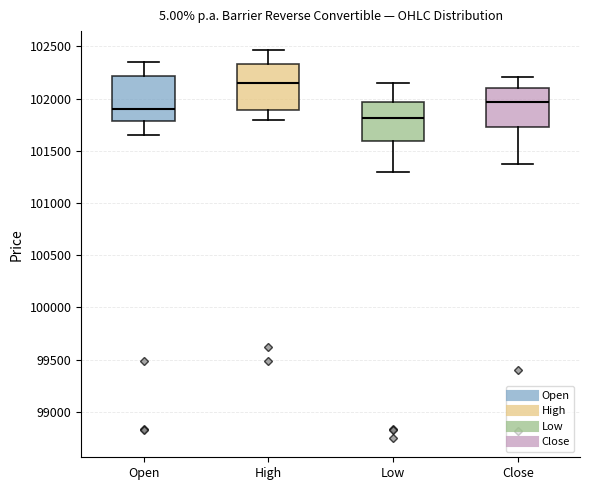

Which box has the highest median line?

High